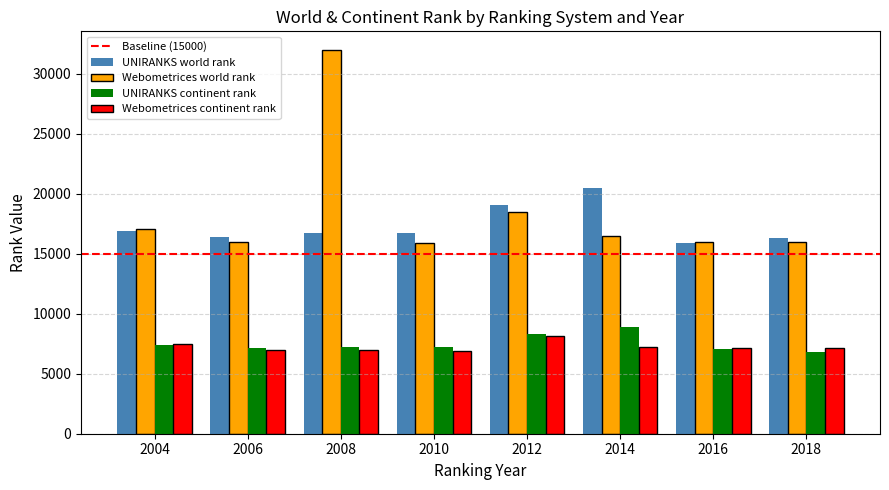

Which series changed the most between 2014 and 2016?

UNIRANKS world rank